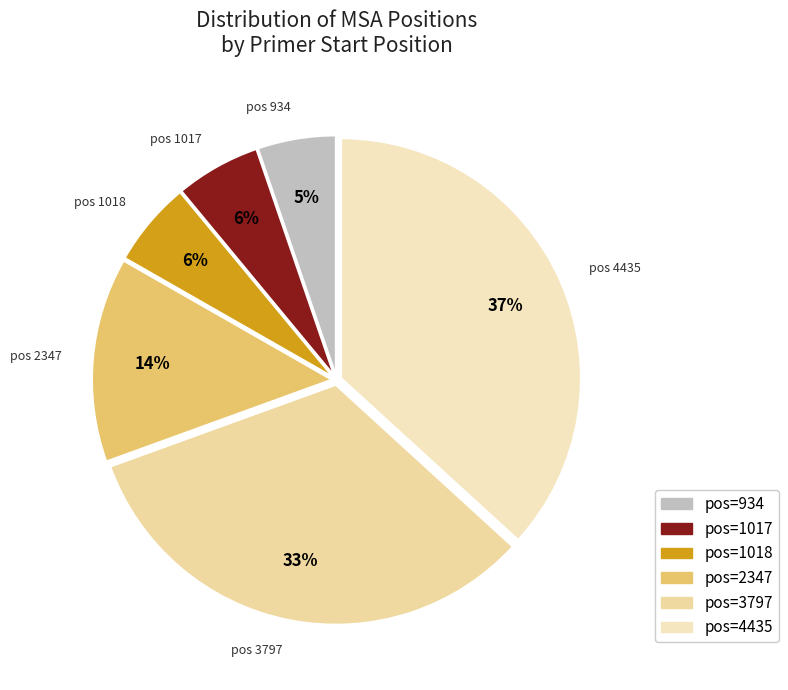

Which slice is the largest?

pos 4435